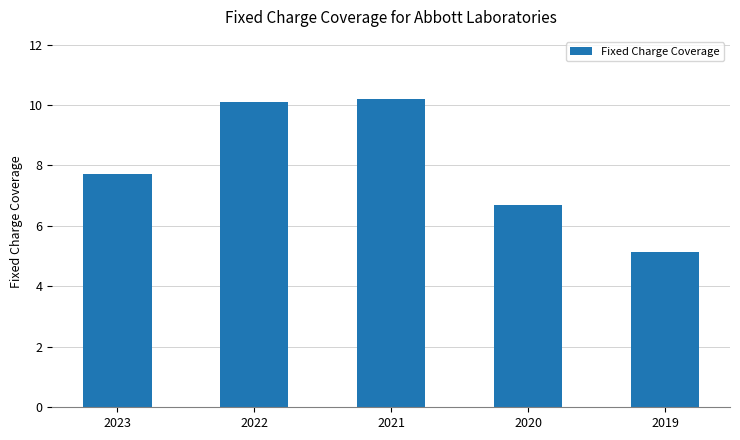

What is the smallest value displayed?

5.1